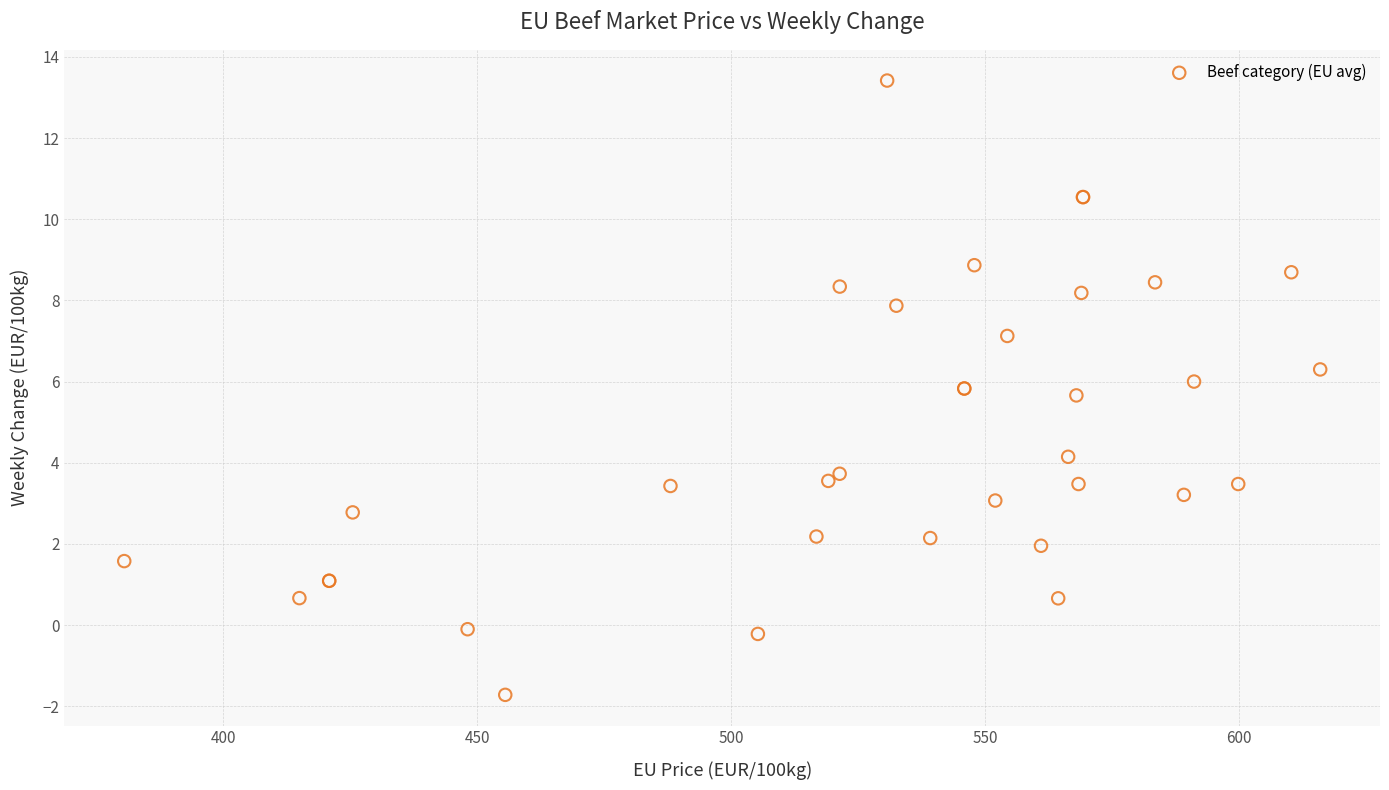

What Y value in the scatter plot is closest to 5?

5.7